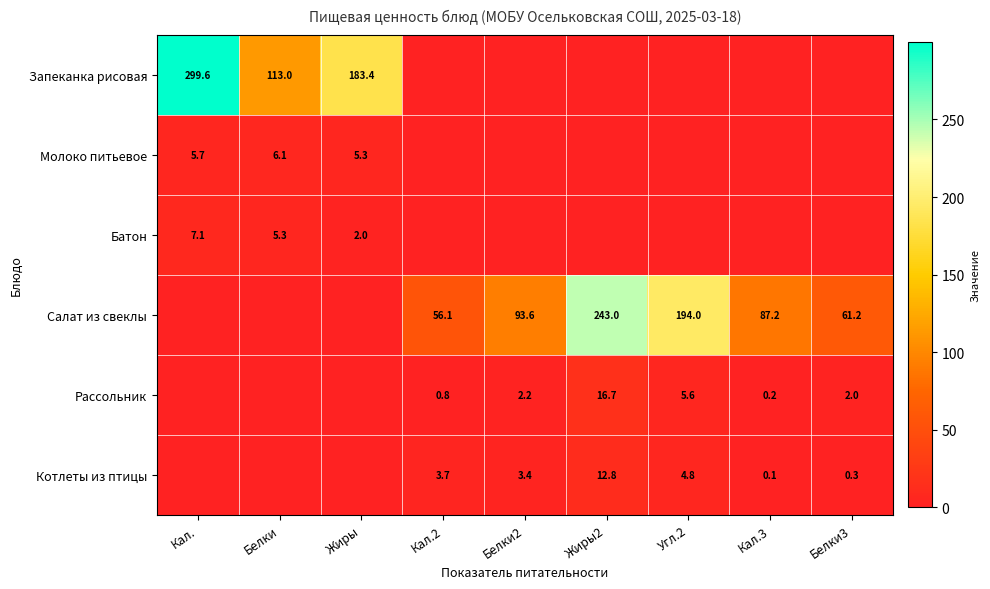

At how many categories does at least one series exceed 298?

1